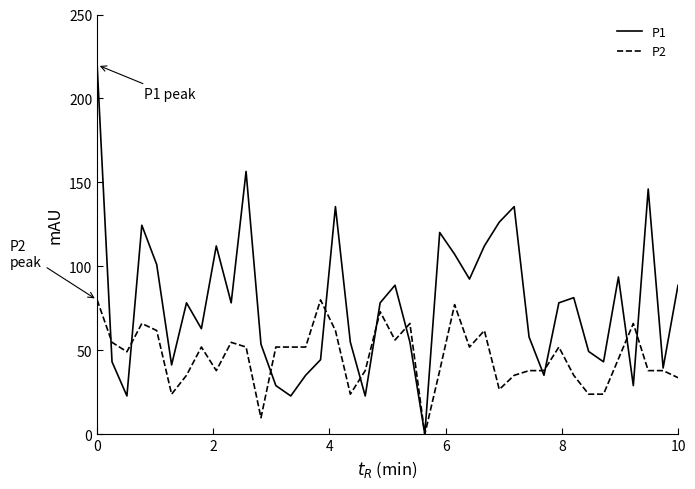

What is the difference between the maximum and second lowest values in the P2 series?

70.2